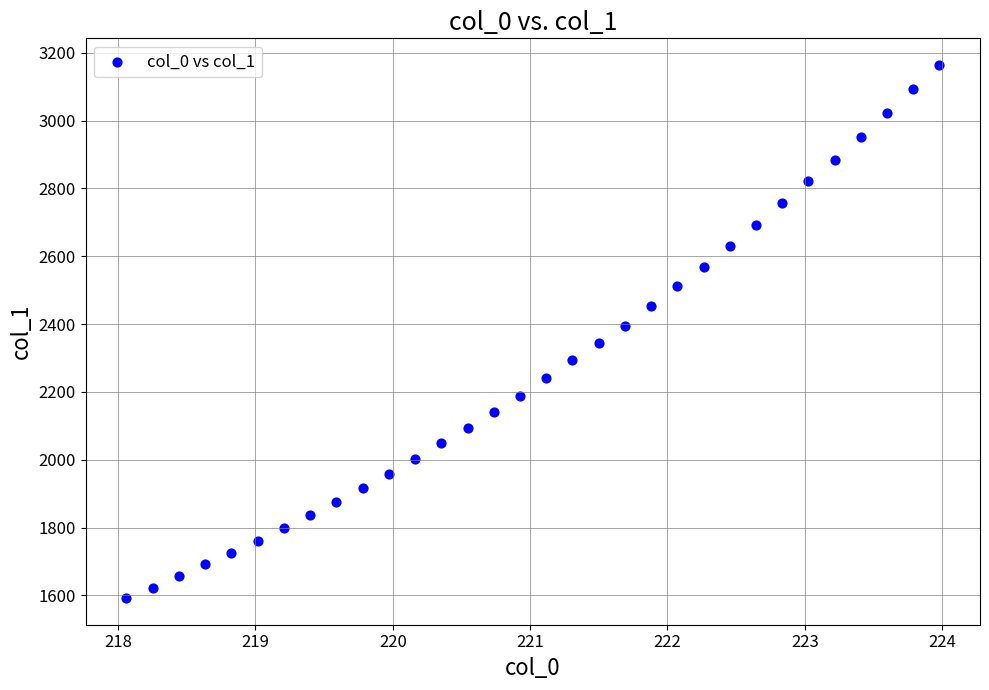

What is the range of Y values (max minus min)?

1571.5